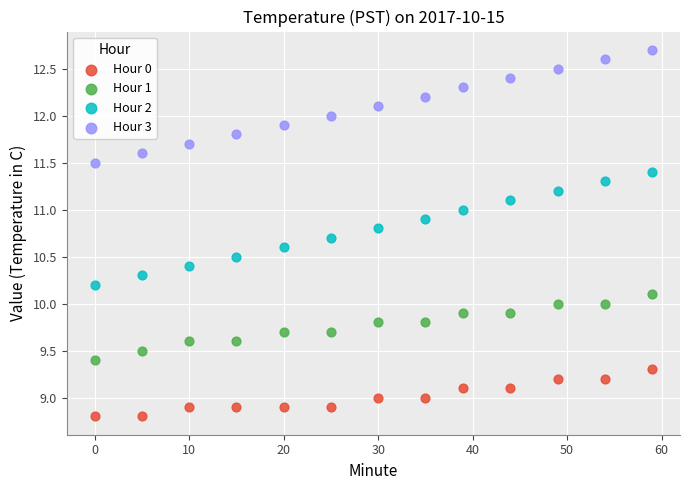

Across all data points, what is the range of Y values (max minus min)?

3.9